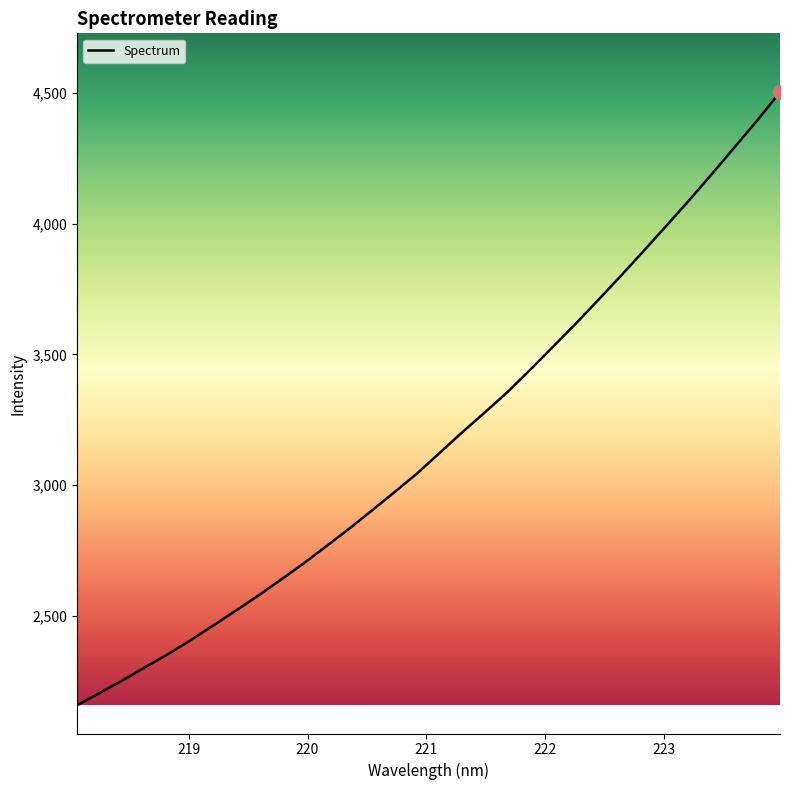

What is the smallest value displayed?

2159.5